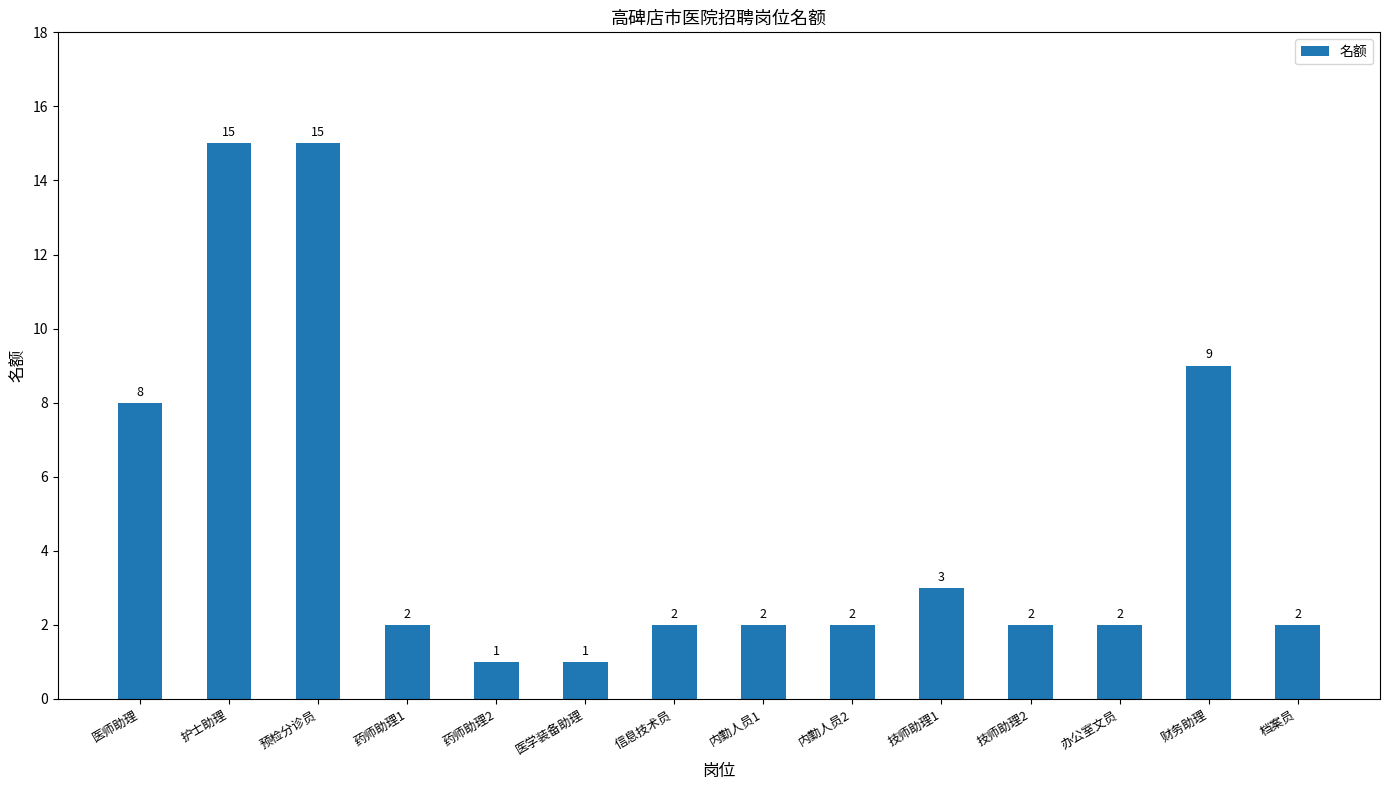

What is the label of the 2nd bar from the left?

护士助理